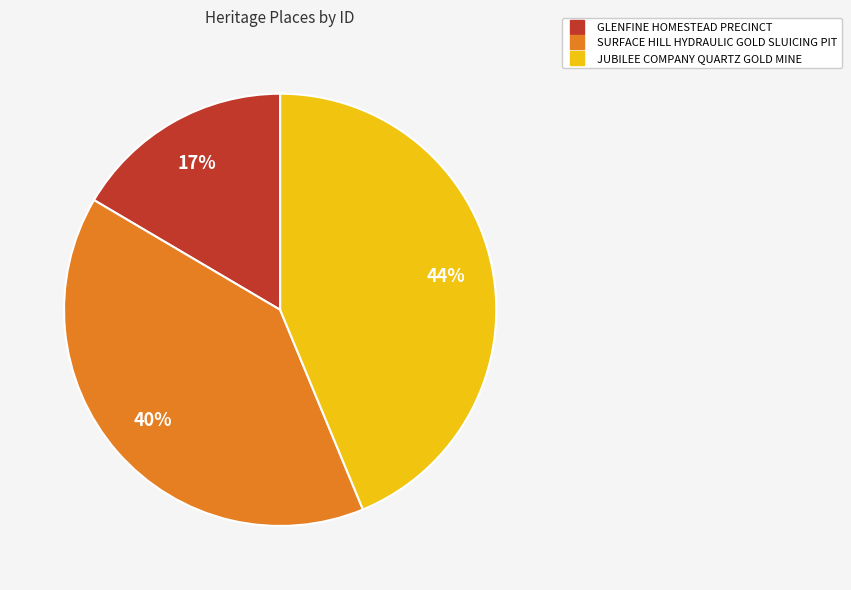

Is it true that SURFACE HILL HYDRAULIC GOLD SLUICING PIT is 45% of the pie?

False